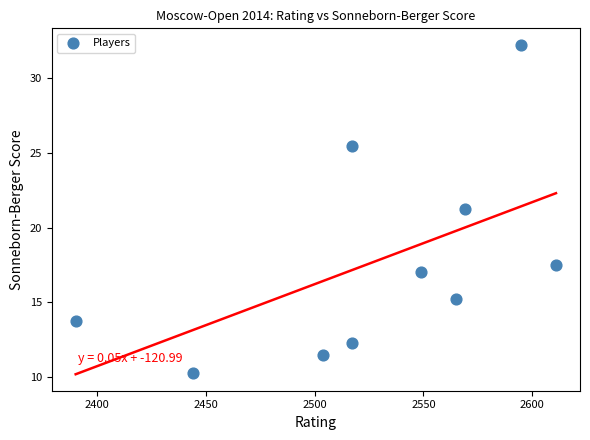

What is the range of Y values (max minus min)?

22.0